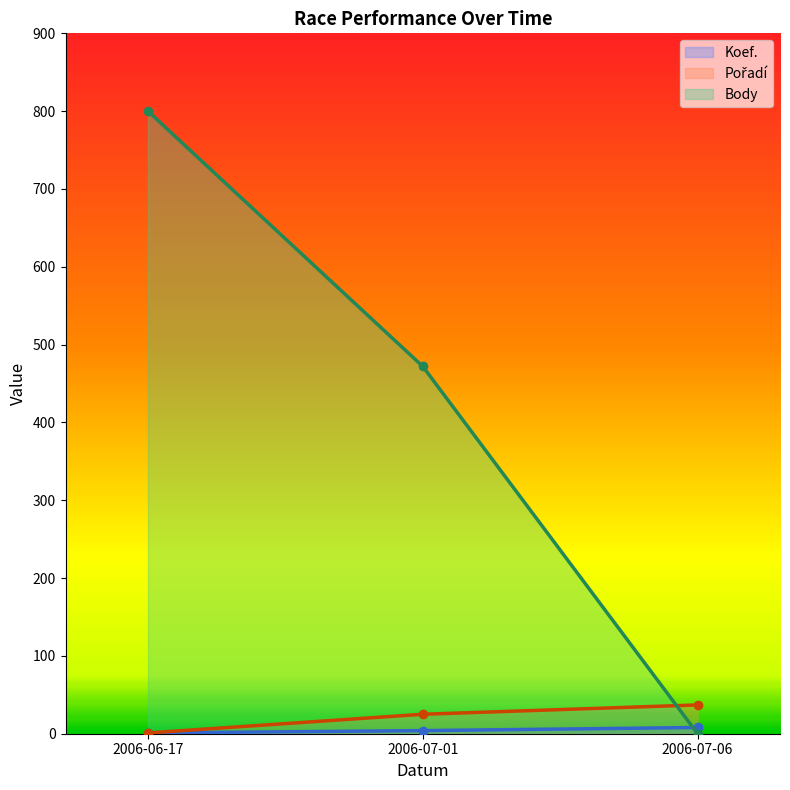

At which category does the chart reach its peak across all series?

2006-06-17